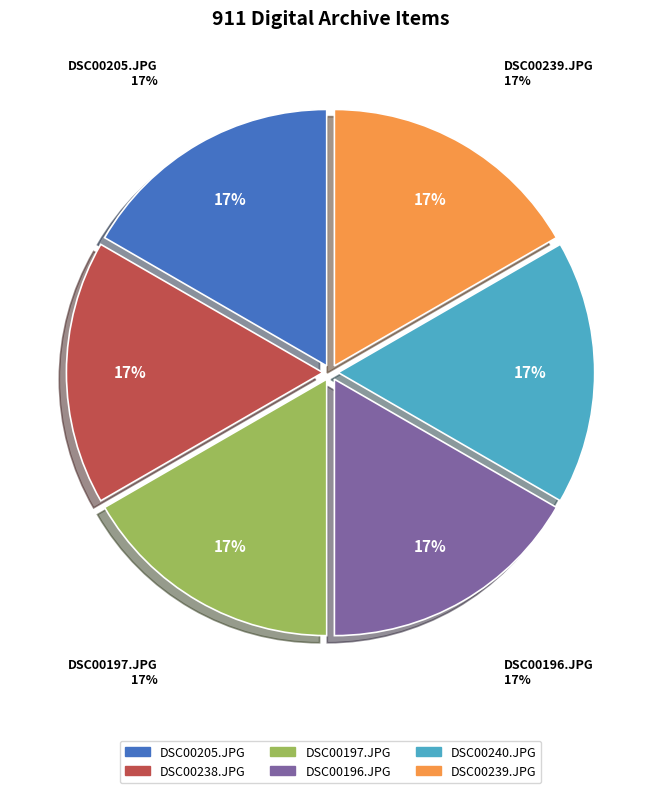

To the nearest percent, what percentage of the pie is DSC00240.JPG?

17%